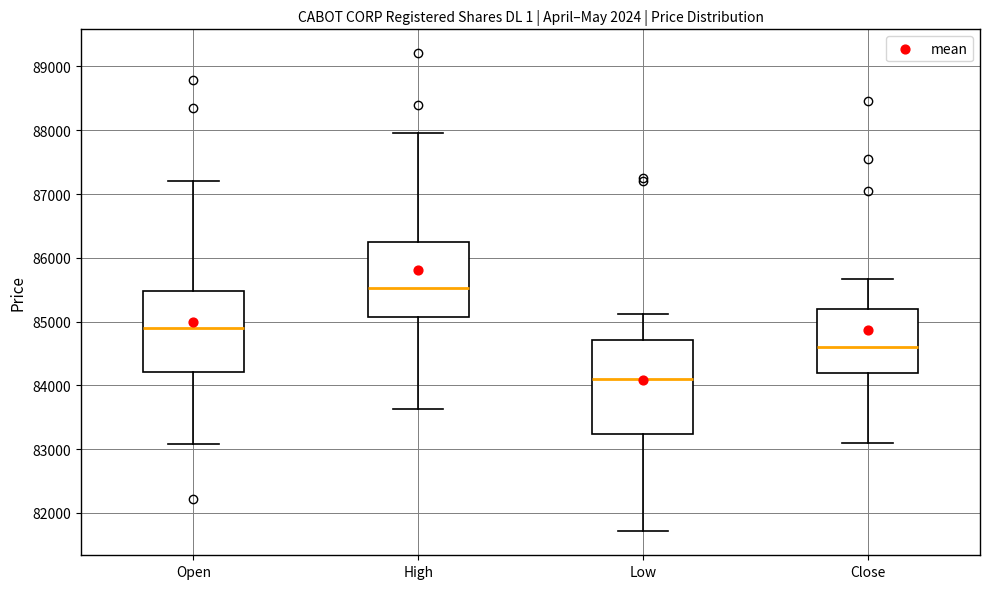

Reading left to right, read every box against the y-axis: the position of its median line, the range the box covers, and the ends of its whiskers. The values are not printed on the chart, so give them approximately, as read against the axis.

Open: median 84900, box 84200 to 85500, whiskers 83100 to 87200
High: median 85500, box 85100 to 86200, whiskers 83600 to 88000
Low: median 84100, box 83200 to 84700, whiskers 81700 to 85100
Close: median 84600, box 84200 to 85200, whiskers 83100 to 85700